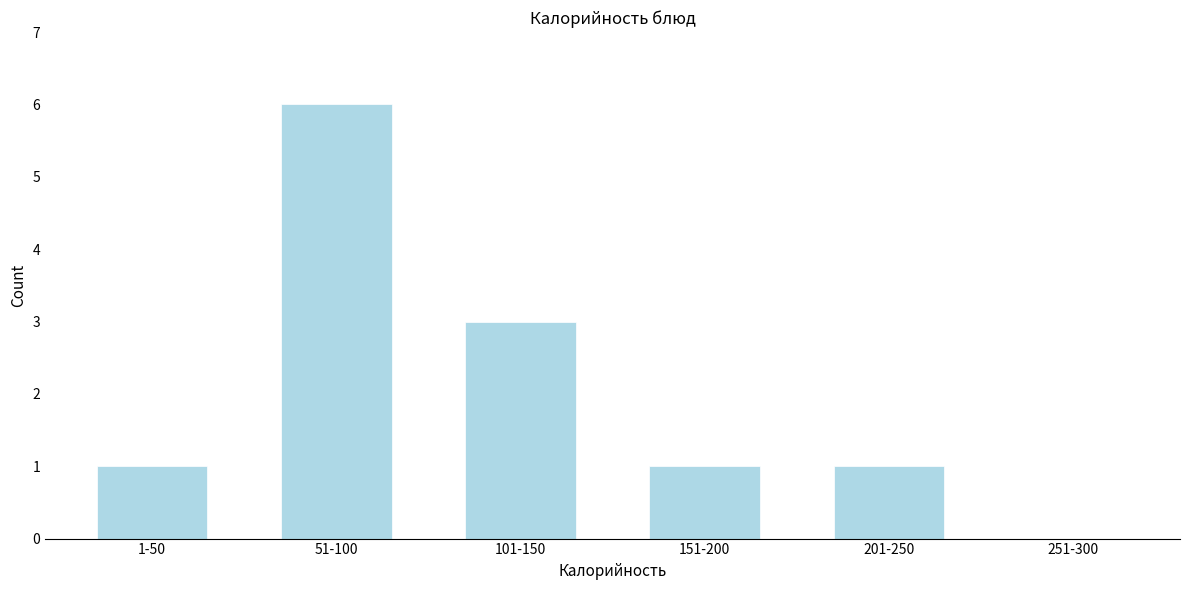

Reading left to right, what are all the values shown in this chart?

1-50=1	51-100=6	101-150=3	151-200=1	201-250=1	251-300=0